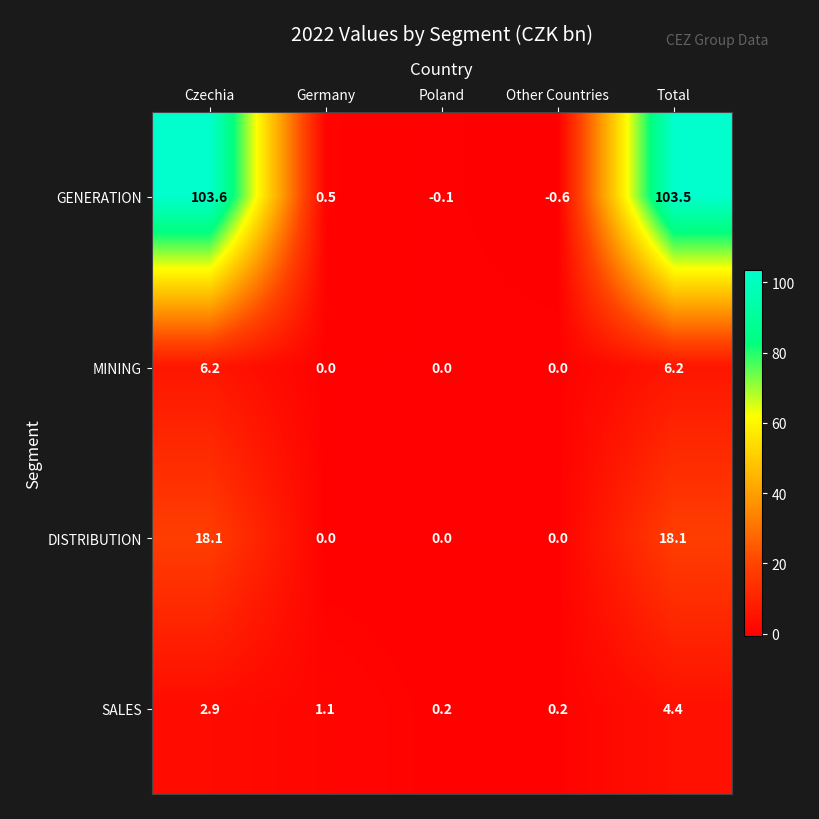

What is the sum of the GENERATION values at Germany and Poland?

0.4